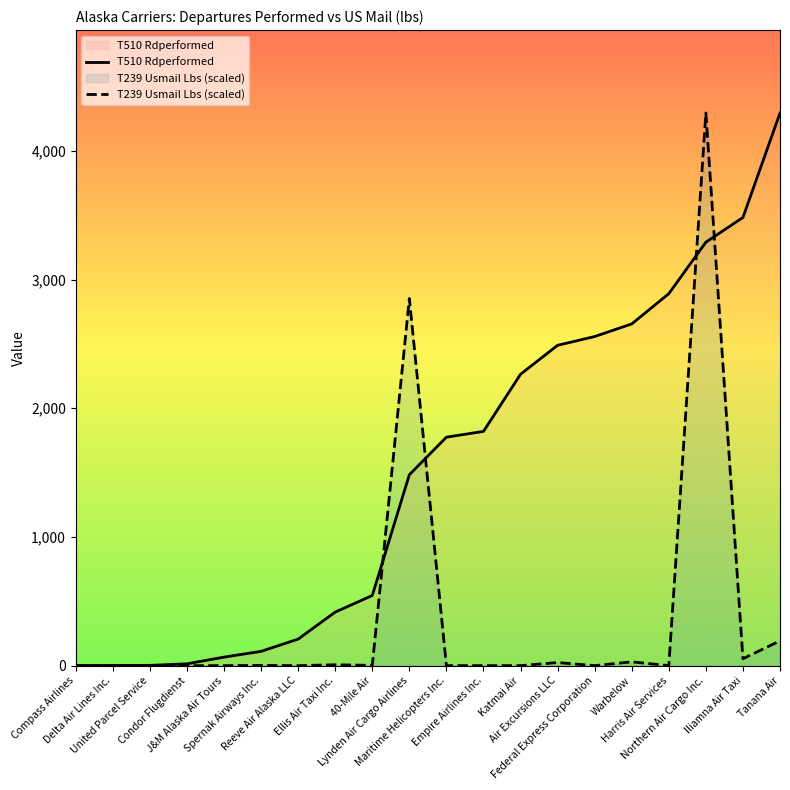

Between Delta Air Lines Inc. and Tanana Air, which series saw the biggest shift?

T510 Rdperformed